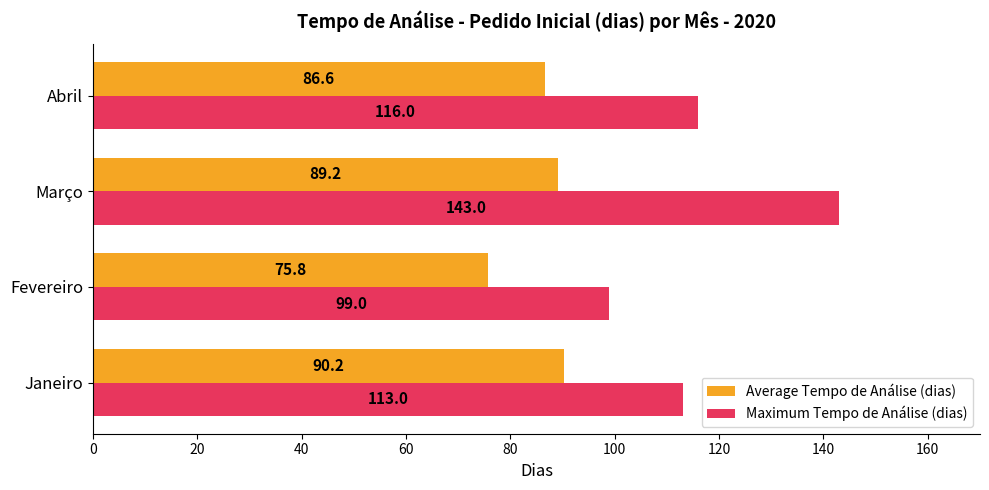

What are all the series names shown in the legend?

Average Tempo de Análise (dias), Maximum Tempo de Análise (dias)